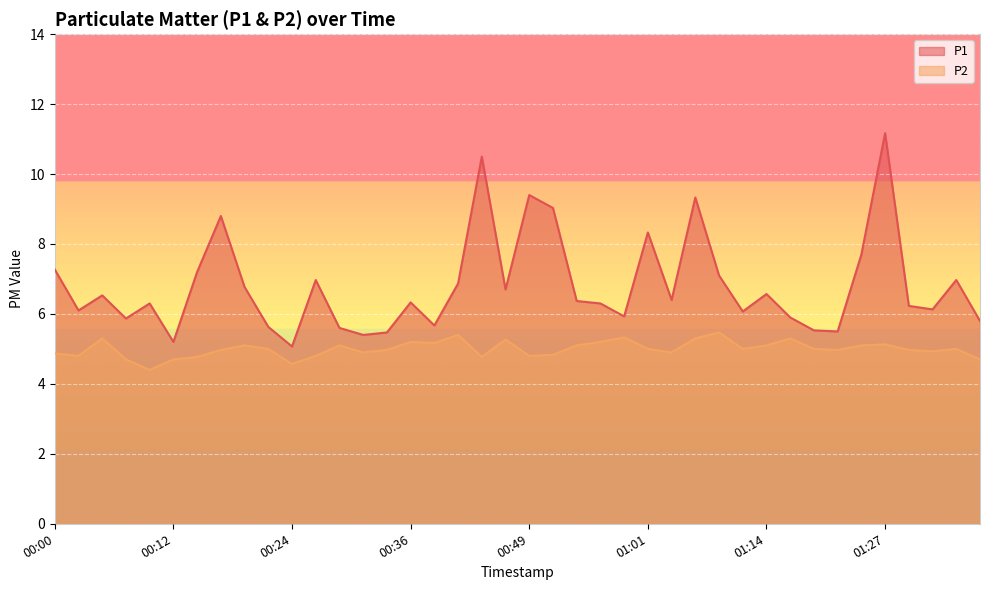

What is the minimum value for P2?

4.4